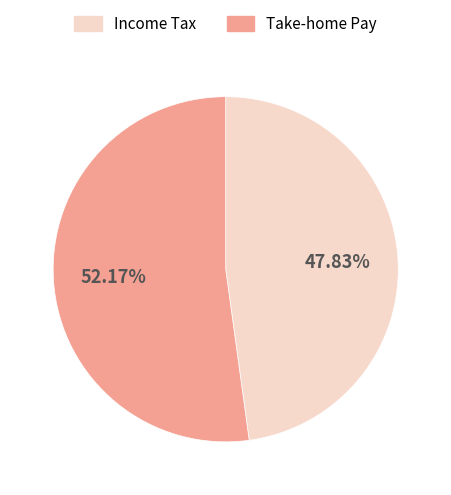

Which slice is the largest?

Take-home Pay